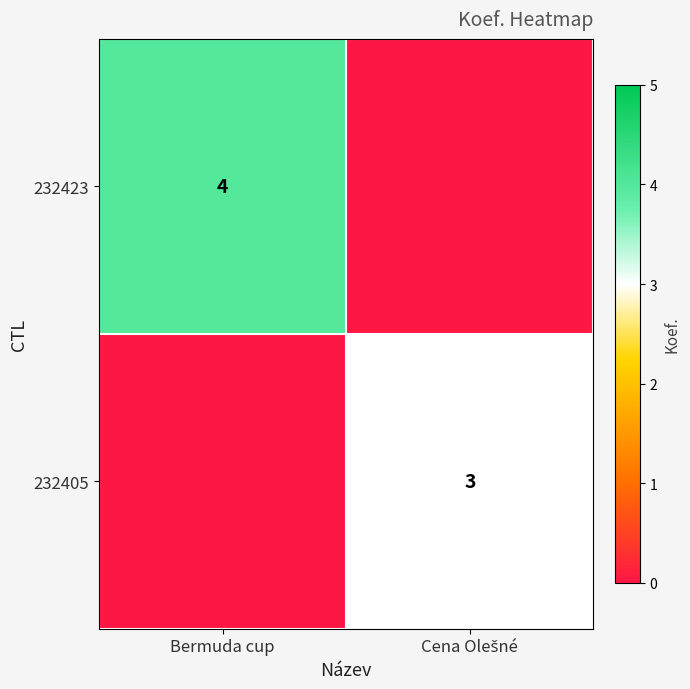

Which has a higher value, Cena Olešné or Bermuda cup?

Bermuda cup